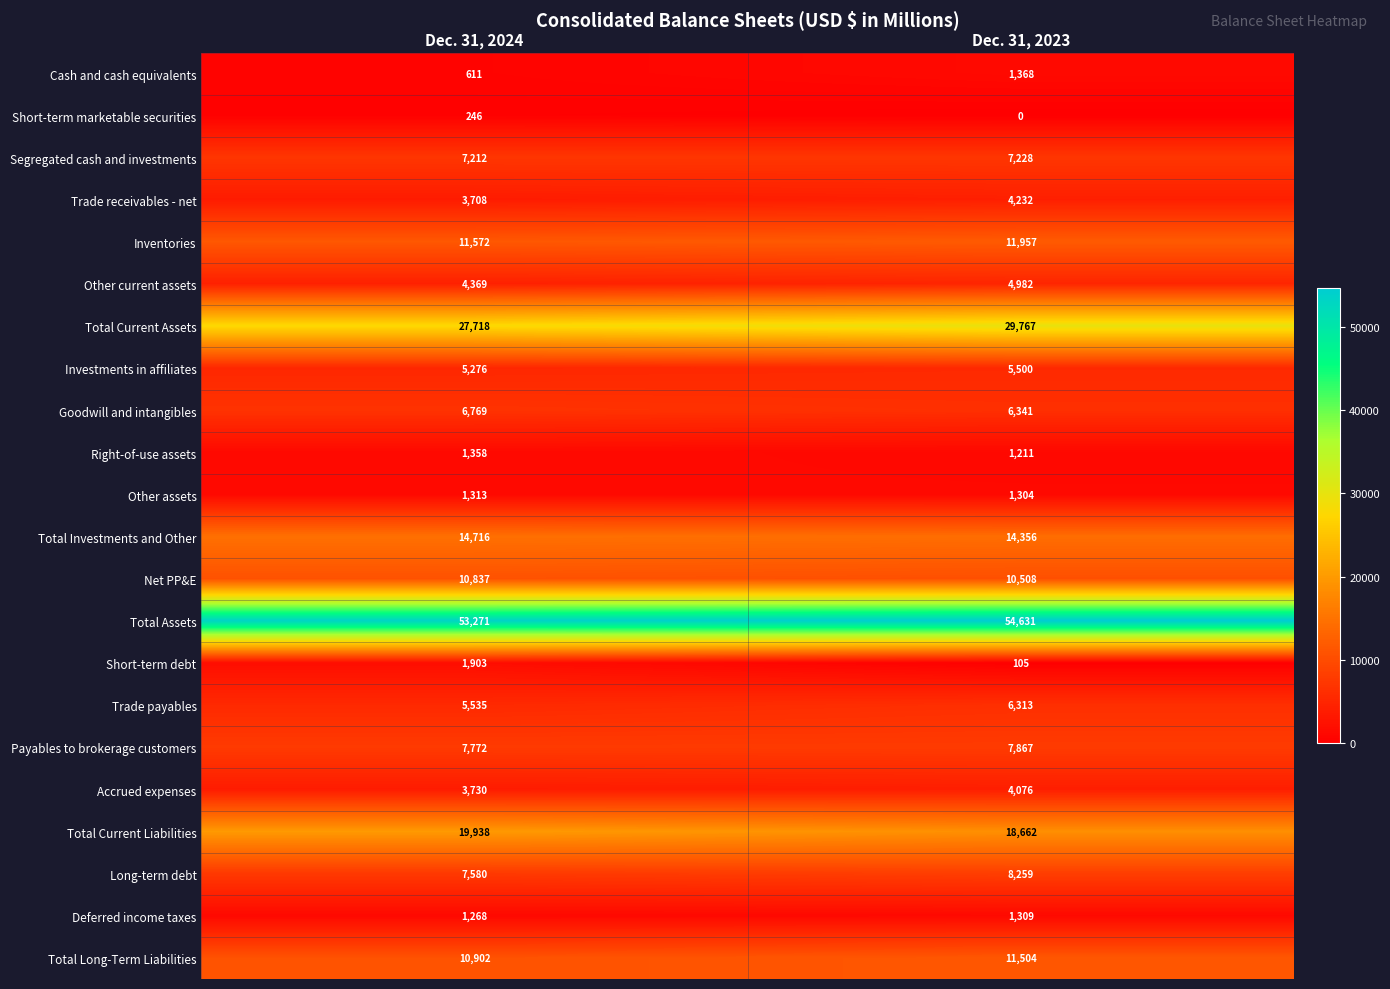

Which category has the highest value across all series?

Dec. 31, 2023